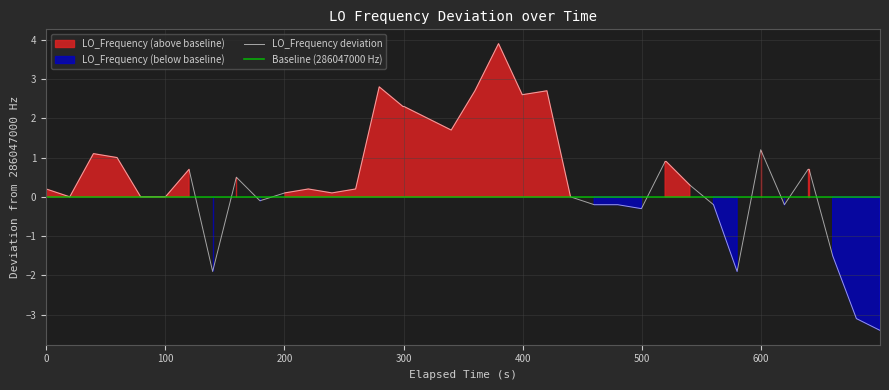

What is the minimum value for LO_Frequency deviation?

-3.4